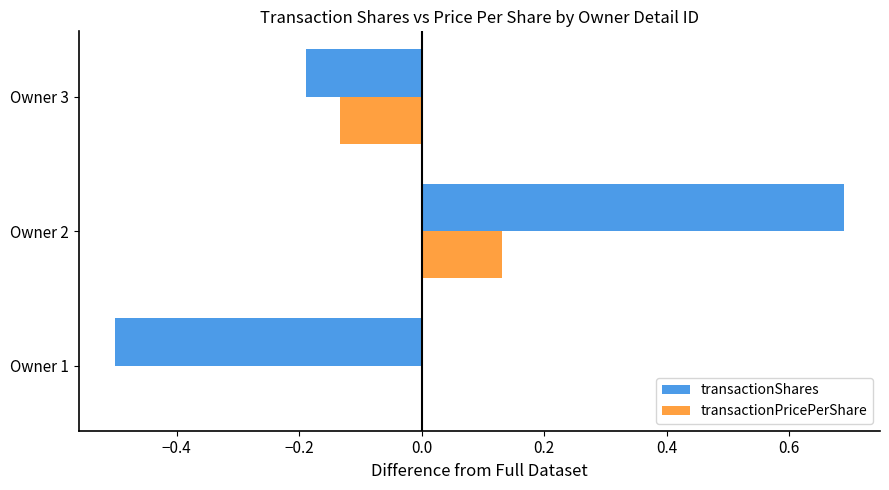

The value of transactionPricePerShare at Owner 3 is -0.0. True or false?

False